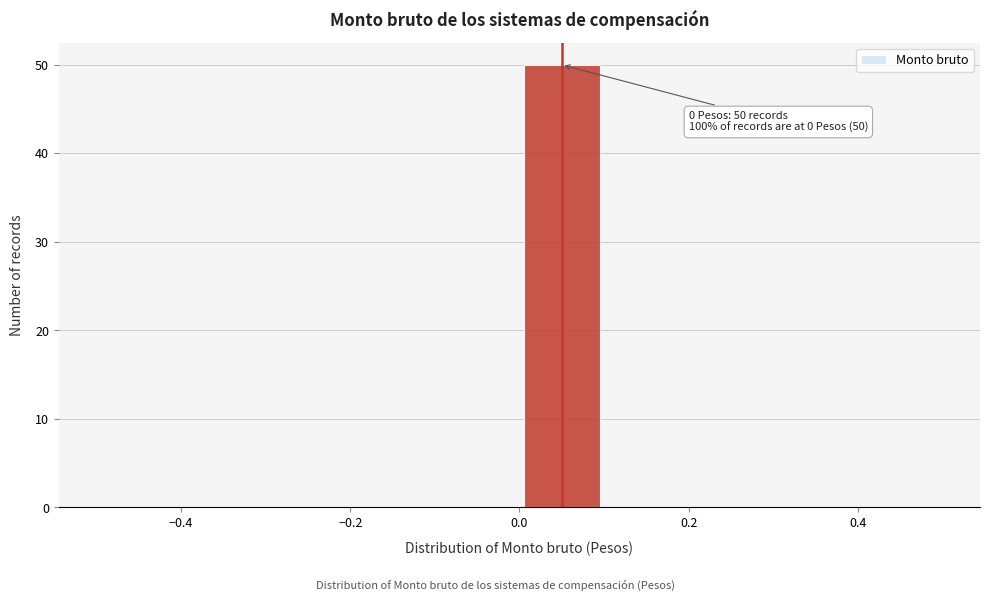

Over which range of the x-axis is the bar tallest?

0.0 to 0.1